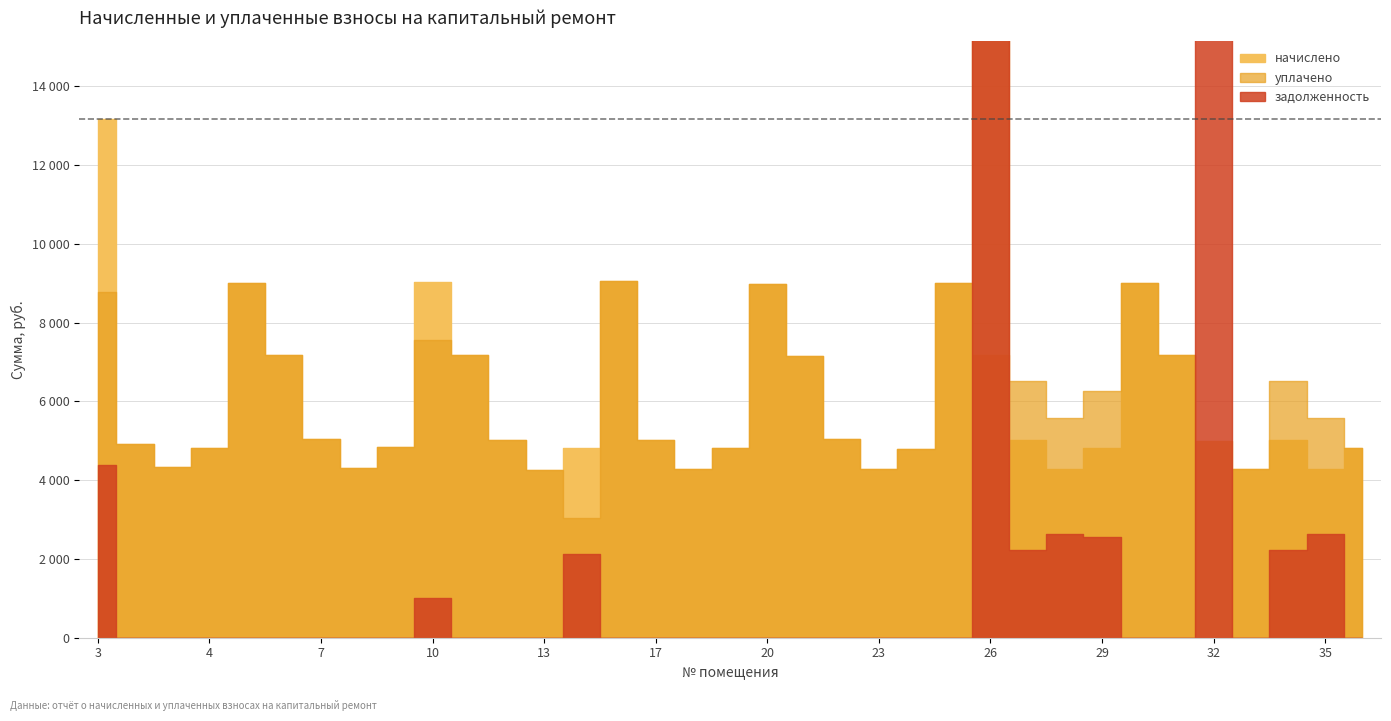

Between 4 and 15, which series saw the biggest shift?

начислено